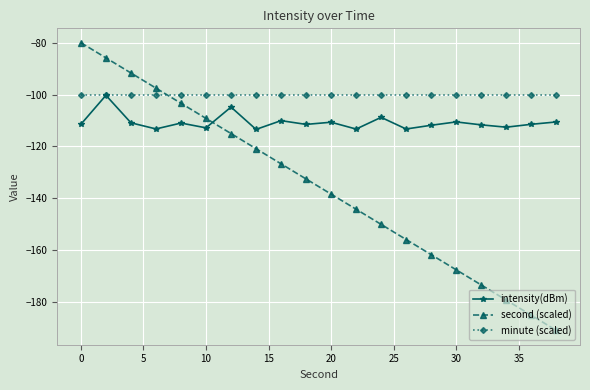

Which series has the largest total across all categories?

minute (scaled)